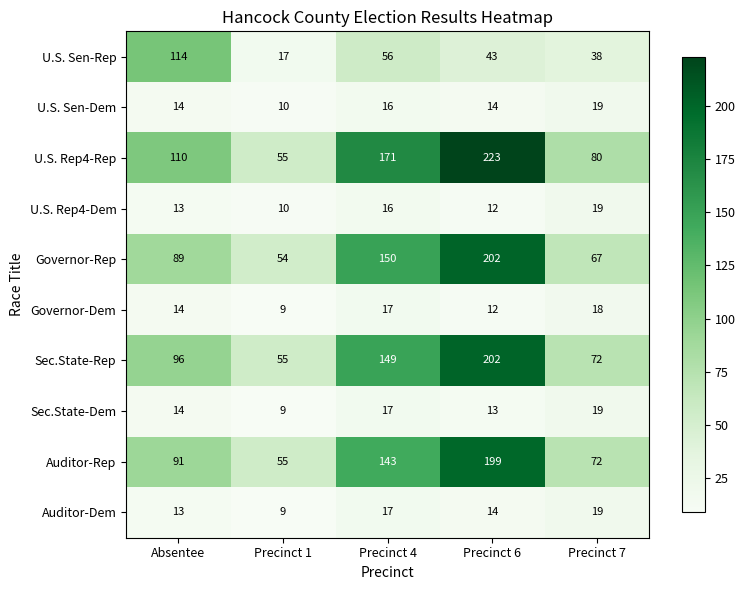

What is the difference between the highest and lowest values at Absentee?

101